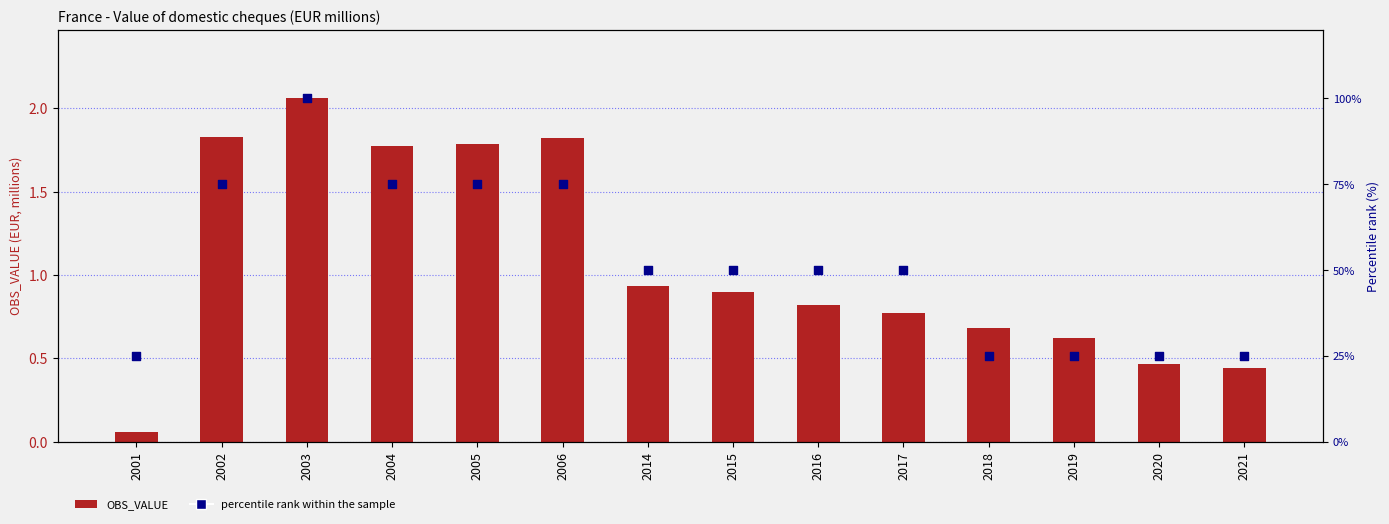

At how many categories does at least one series exceed 29?

9